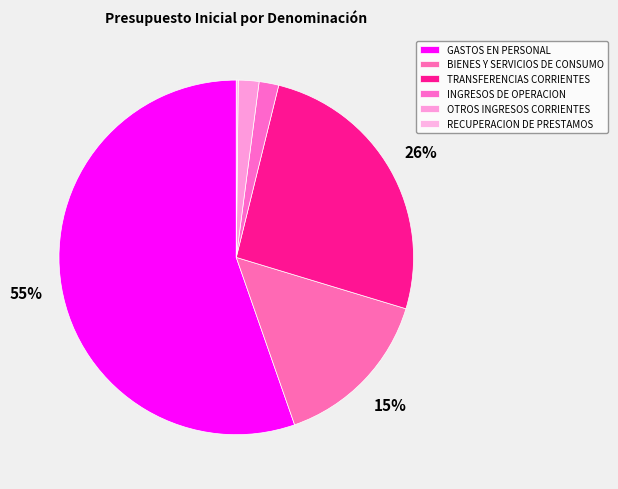

What is the change in value from BIENES Y SERVICIOS DE CONSUMO to INGRESOS DE OPERACION?

-5669956